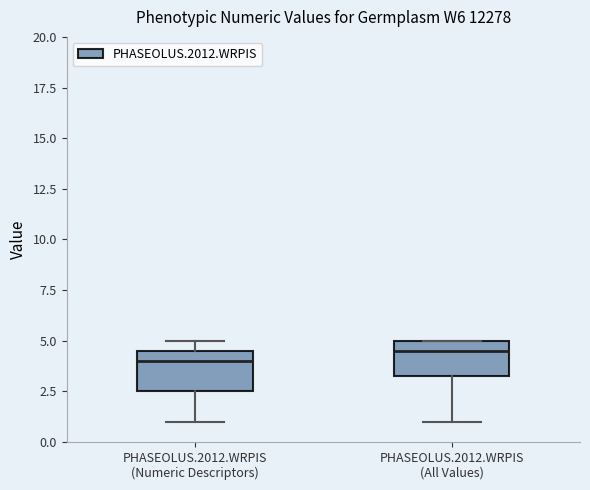

Reading left to right, transcribe this box plot: for each box, give where its median line is, the range the box spans, and where its two whiskers end, as read against the y-axis. The values are not printed on the chart, so give them approximately, as read against the axis.

PHASEOLUS.2012.WRPIS (Numeric Descriptors): median 4.0, box 2.5 to 4.5, whiskers 1.0 to 5.0
PHASEOLUS.2012.WRPIS (All Values): median 4.5, box 3.5 to 5.0, whiskers 1.0 to 5.0